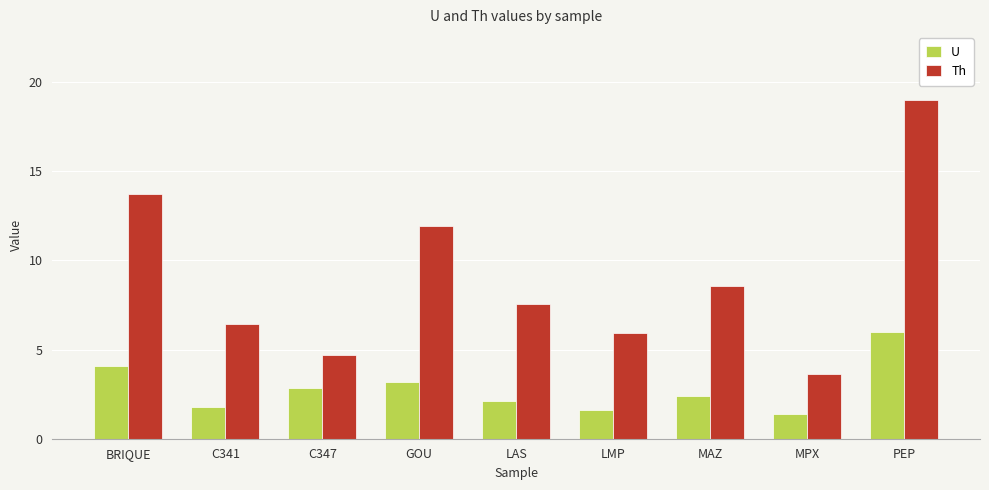

List the series in order of their overall mean, lowest first.

U, Th